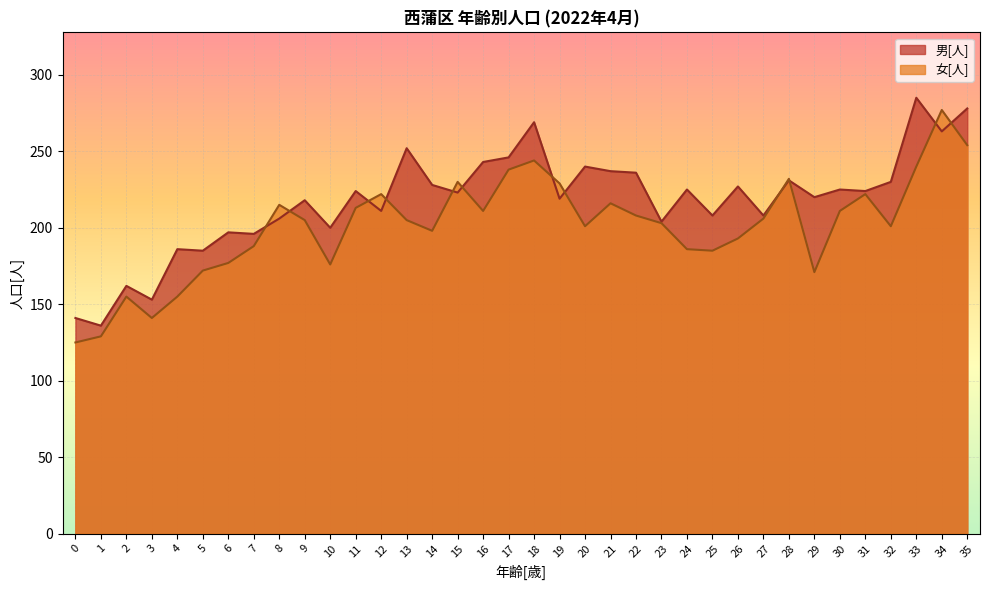

True or false: 女[人] and 男[人] intersect in this chart.

True